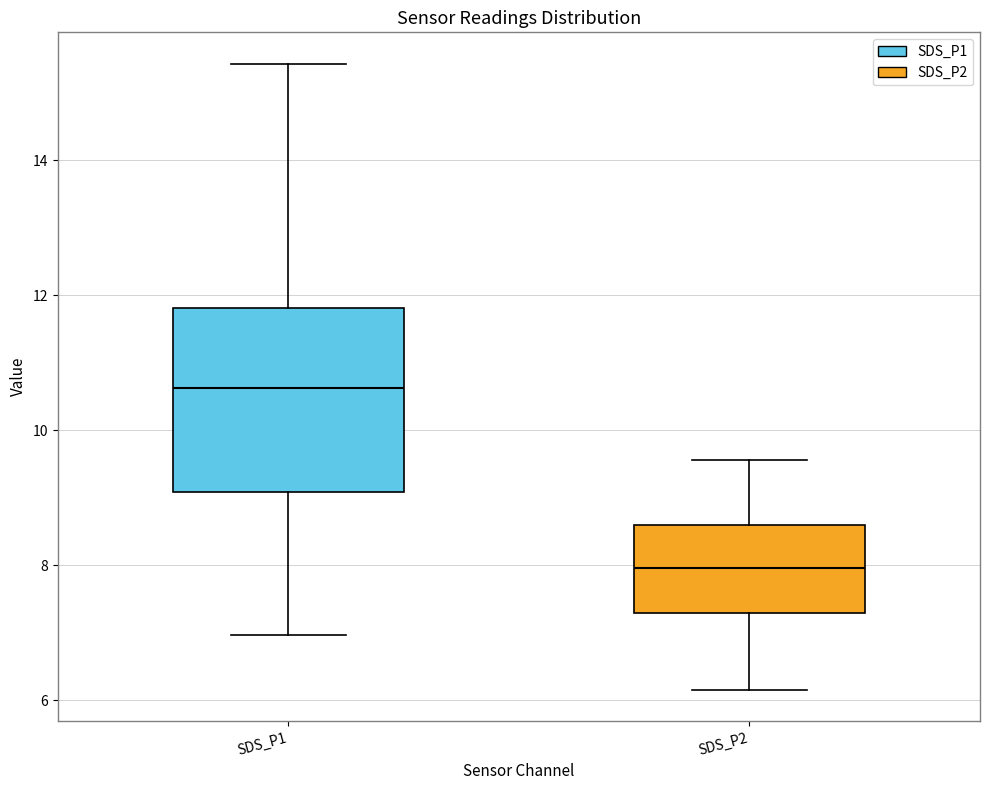

Which box's median line is the highest?

SDS_P1